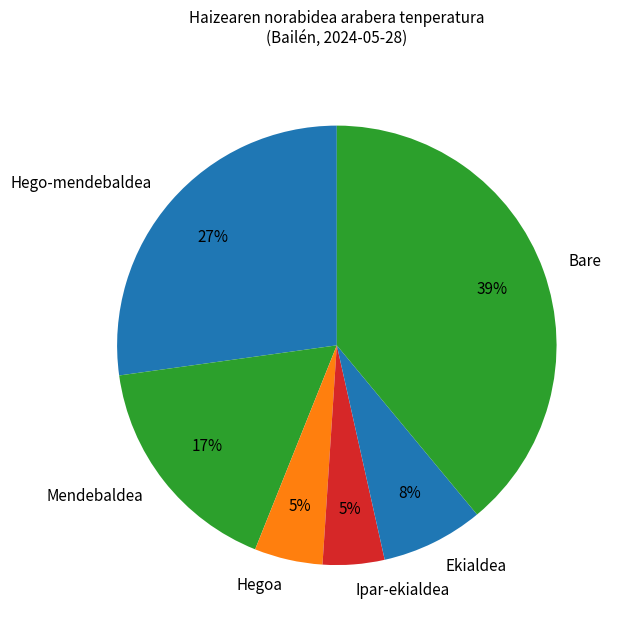

To the nearest percent, what is the average slice percentage?

17%